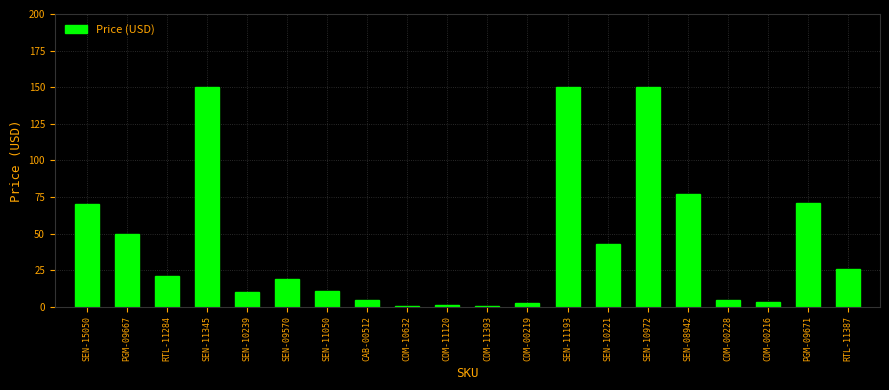

What is the sum of all values?

864.6